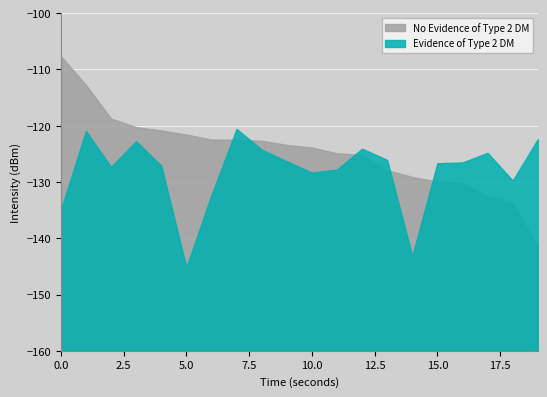

List the series in order of their peak value, lowest first.

Evidence of Type 2 DM, No Evidence of Type 2 DM